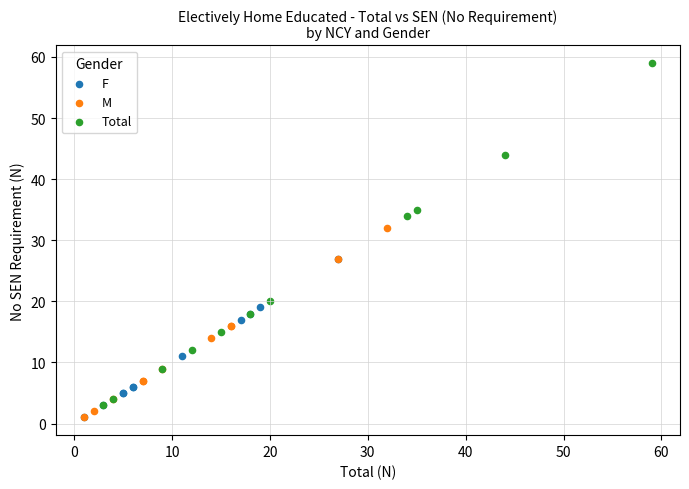

Which series has the largest Y range (max minus min)?

Total